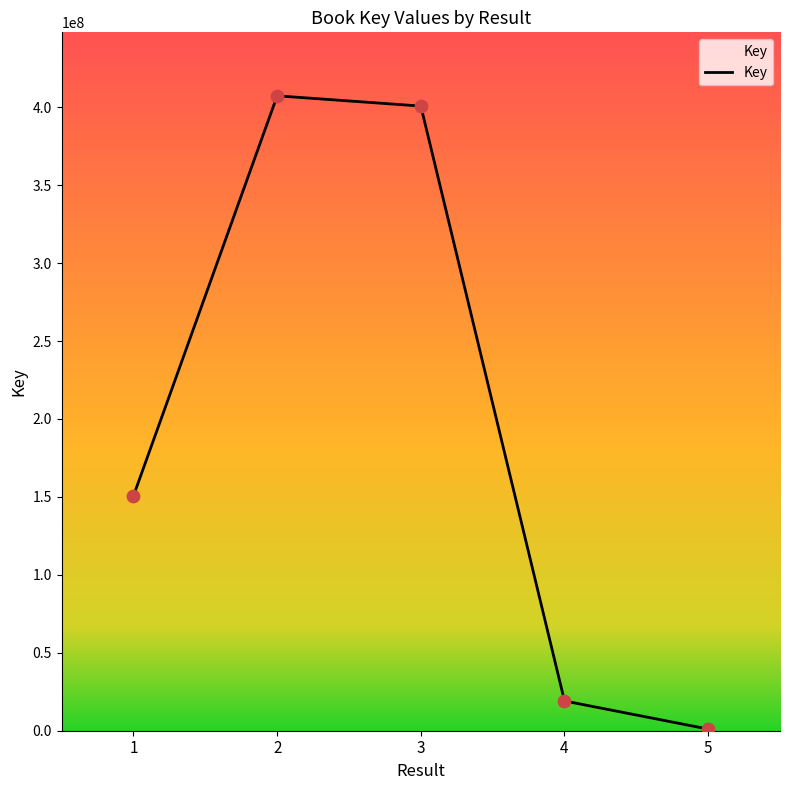

Approximately how many times larger is the value at 3 compared to 1?

2.7